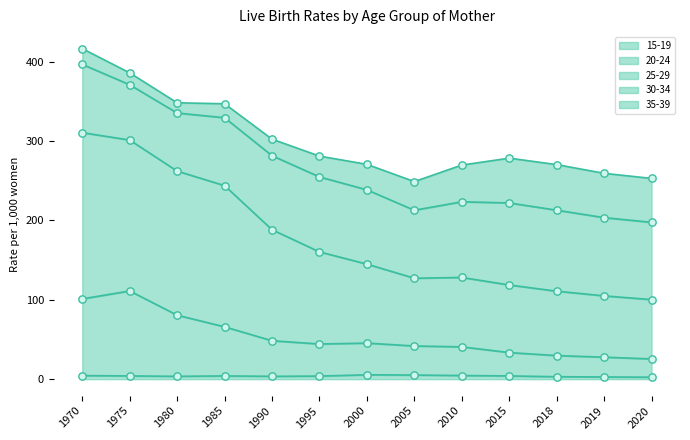

At which category is the sum across all series the highest?

1970